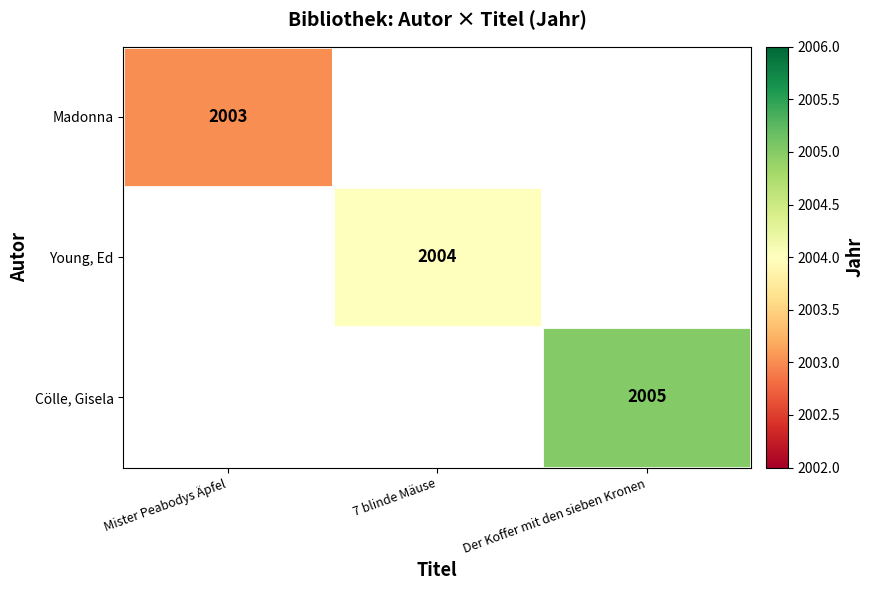

How many categories are shown in the chart?

3